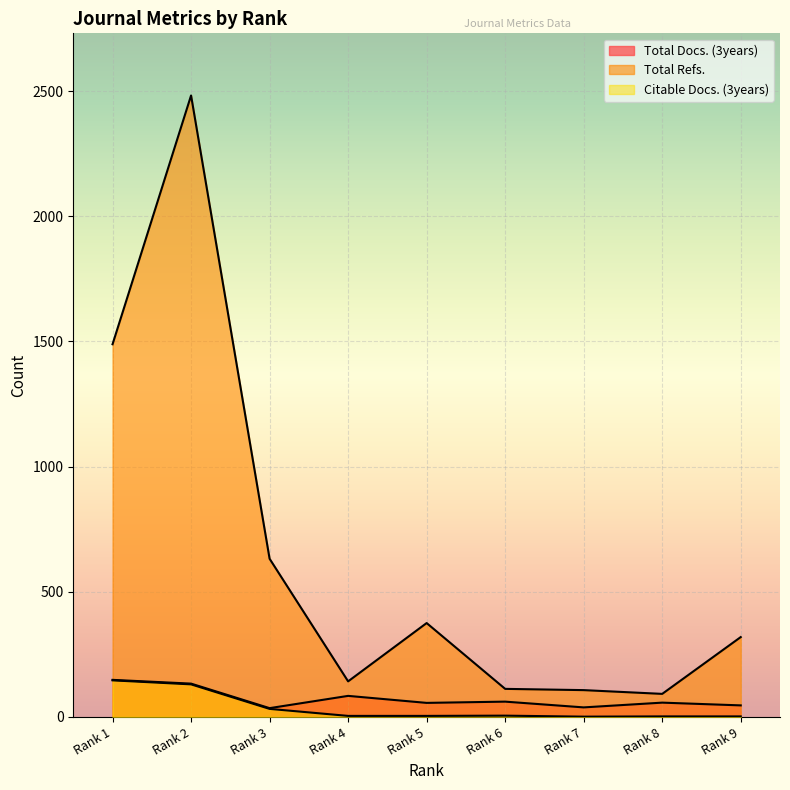

What value does the Total Docs. (3years) series have at Rank 2, to the nearest 5?

135